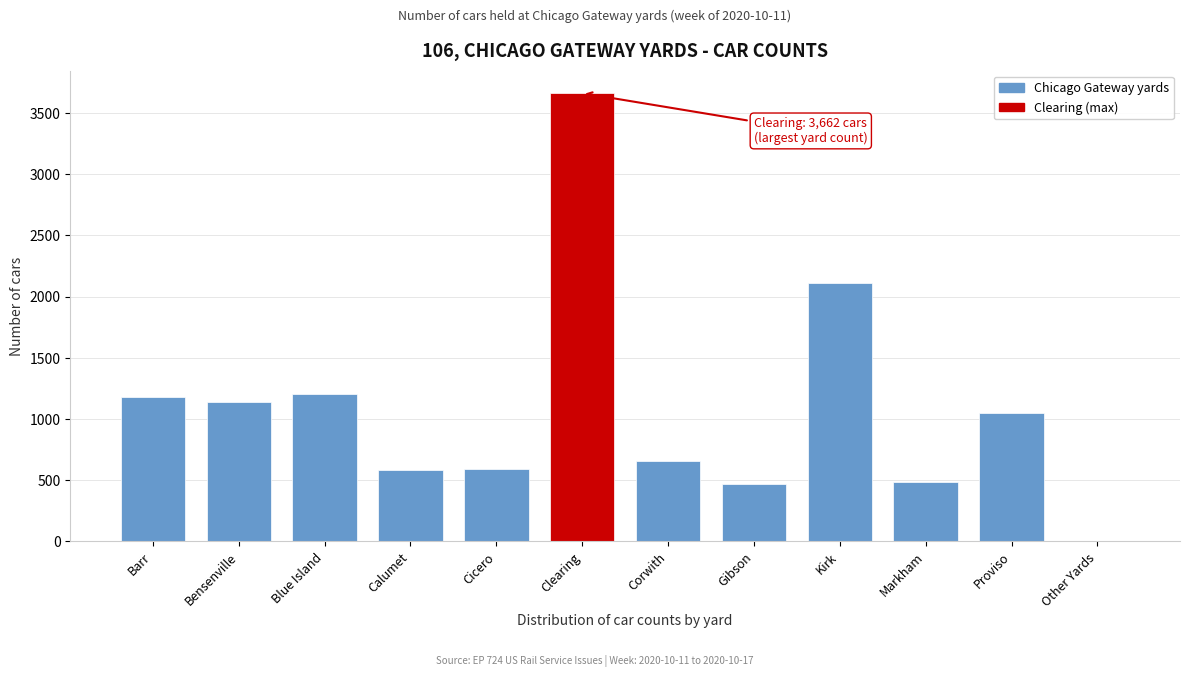

What is the change in value from Cicero to Other Yards?

-593